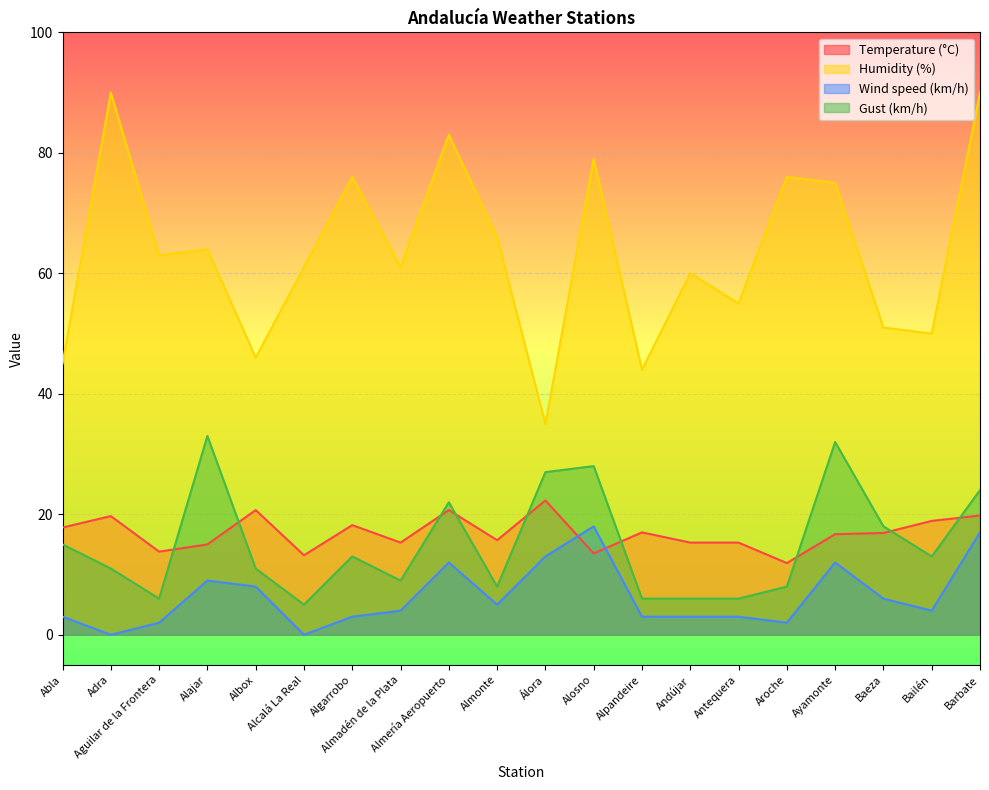

What position from the right is Barbate?

1